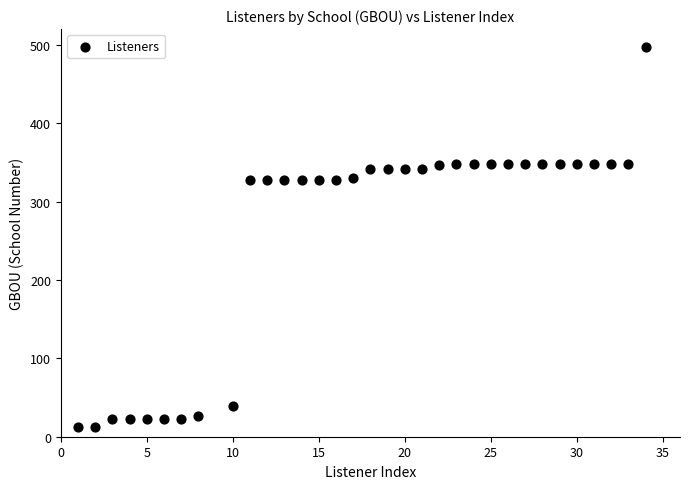

What is the range of Y values (max minus min)?

484